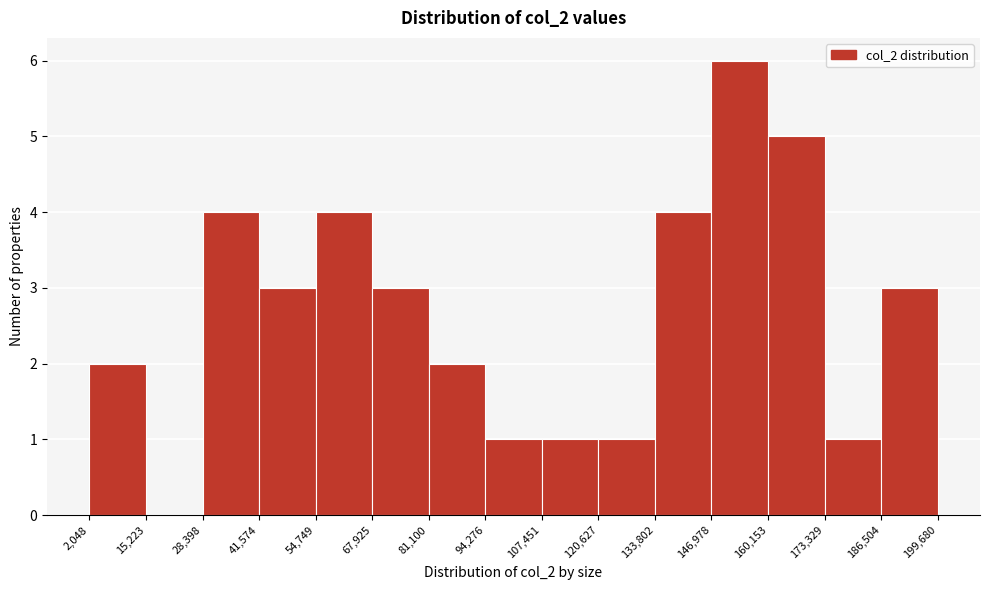

Reading left to right, transcribe this chart: for each bar, give the range it covers on the x-axis and its height. The values are not printed on the chart, so give them approximately, as read against the axis.

2,048 to 15,223: 2
15,223 to 28,398: 0
28,398 to 41,574: 4
41,574 to 54,749: 3
54,749 to 67,925: 4
67,925 to 81,100: 3
81,100 to 94,276: 2
94,276 to 107,451: 1
107,451 to 120,627: 1
120,627 to 133,802: 1
133,802 to 146,978: 4
146,978 to 160,153: 6
160,153 to 173,329: 5
173,329 to 186,504: 1
186,504 to 199,680: 3